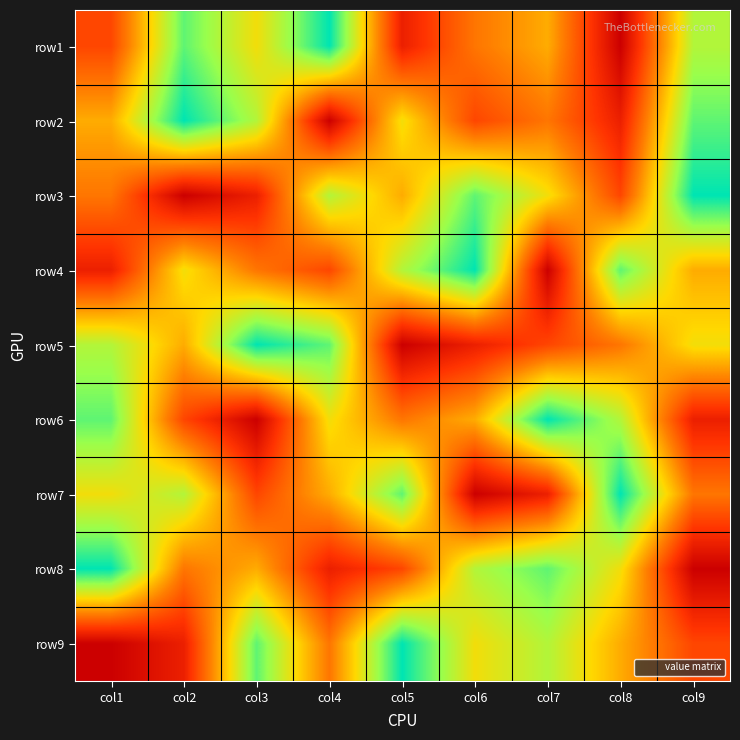

At how many categories does at least one series exceed 3?

9